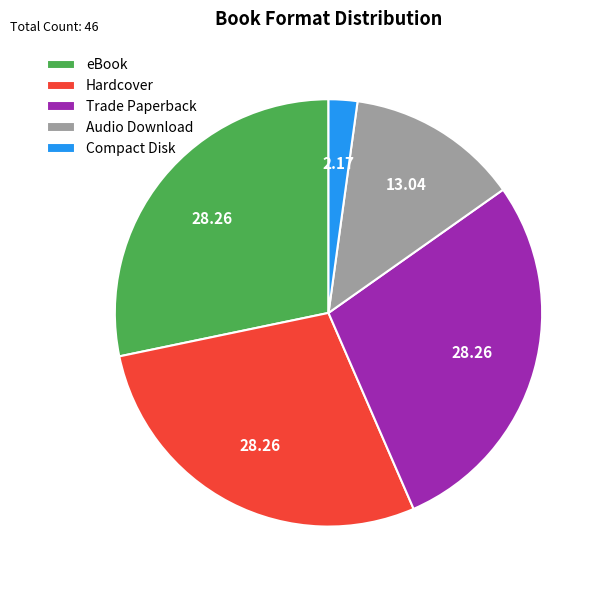

Combined, do Audio Download and eBook account for over 50%?

No